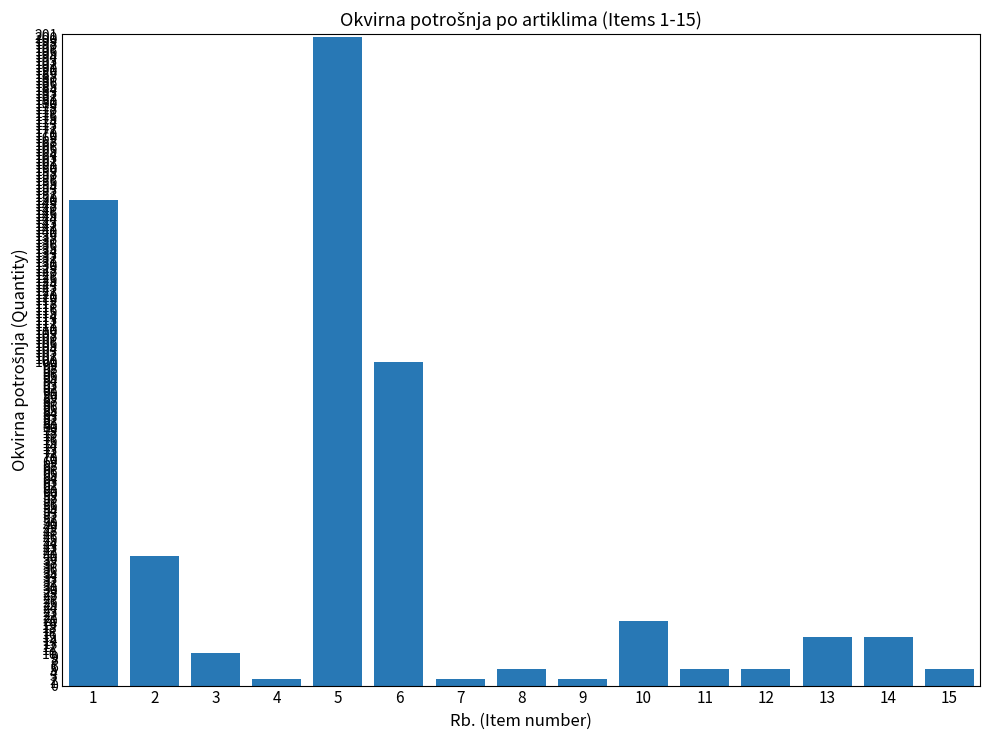

What is the greatest value displayed?

200